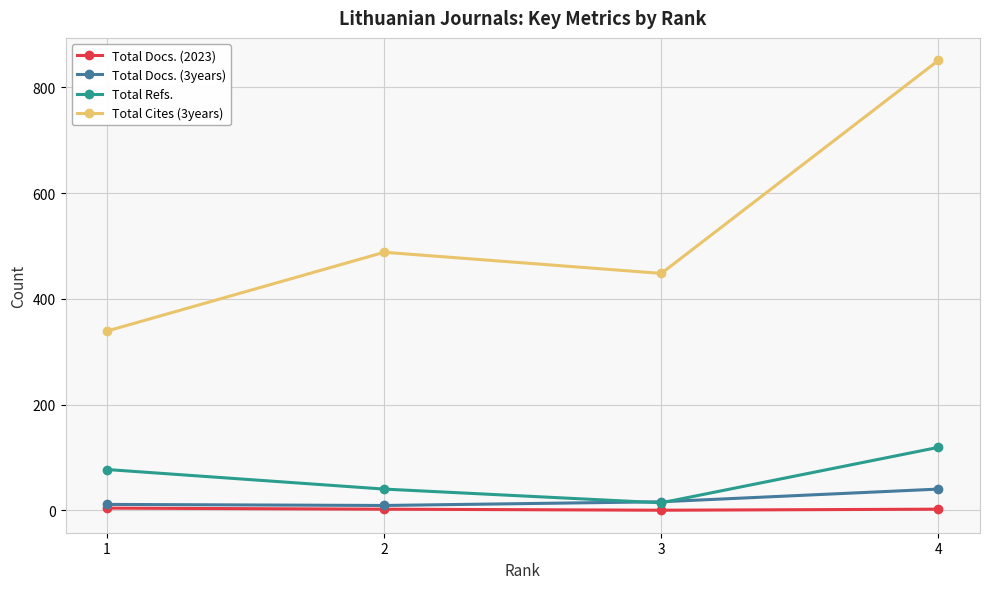

Rank the categories by Total Refs. value from highest to lowest.

4, 1, 2, 3